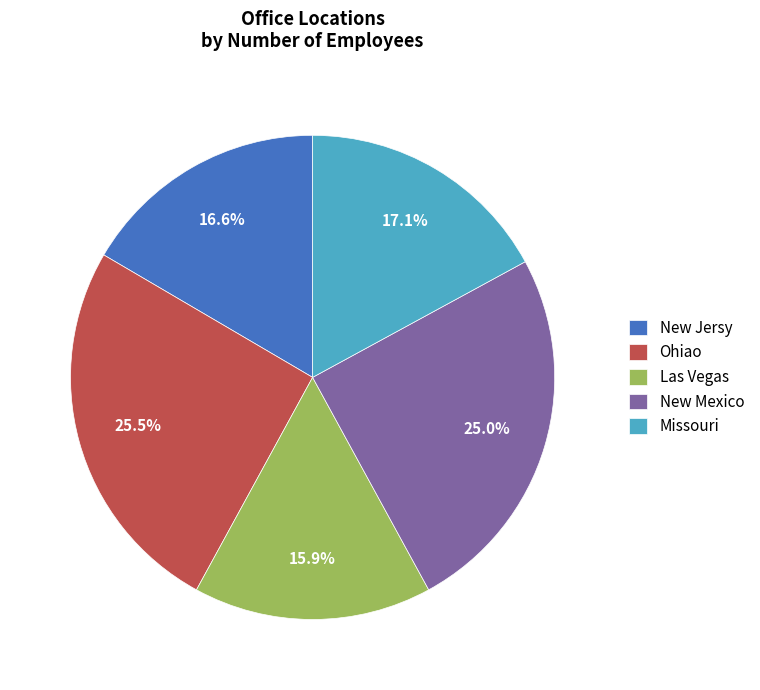

Which slice is the smallest?

Las Vegas